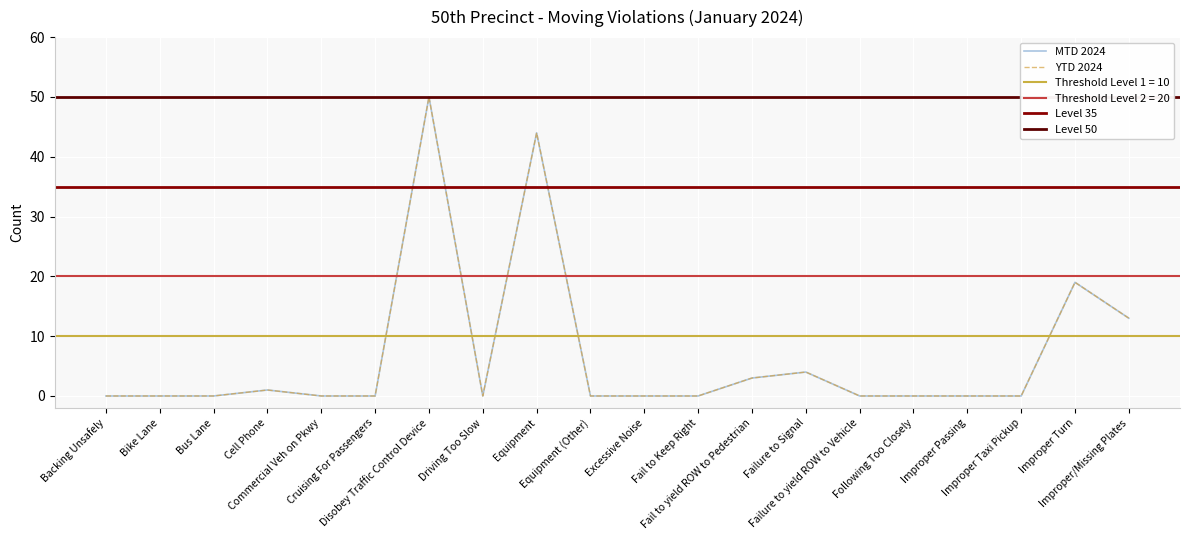

What is the sum of the MTD 2024 values at Bike Lane and Fail to yield ROW to Pedestrian?

3